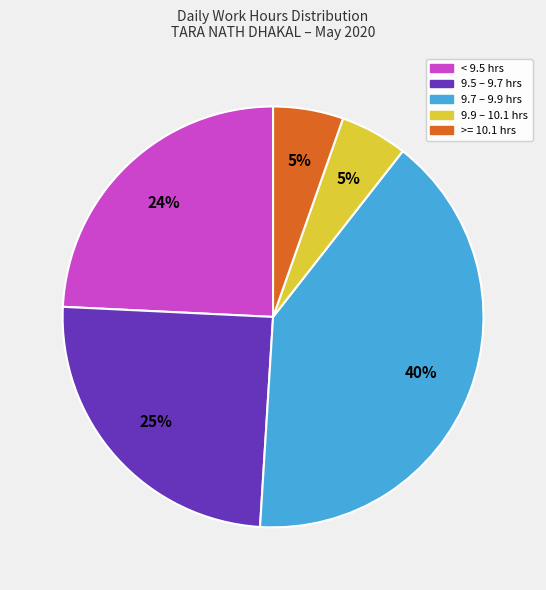

Does any single category account for the majority?

No